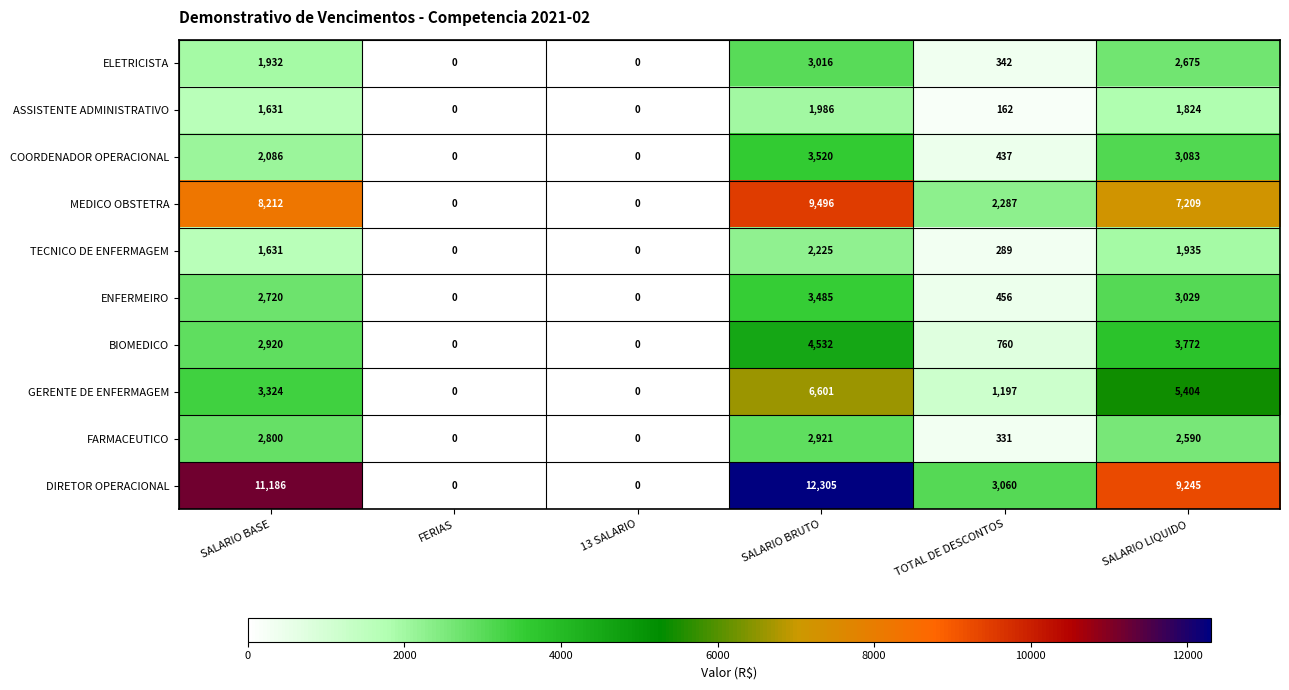

Read the MEDICO OBSTETRA value at SALARIO BASE, to the nearest 10.

8210